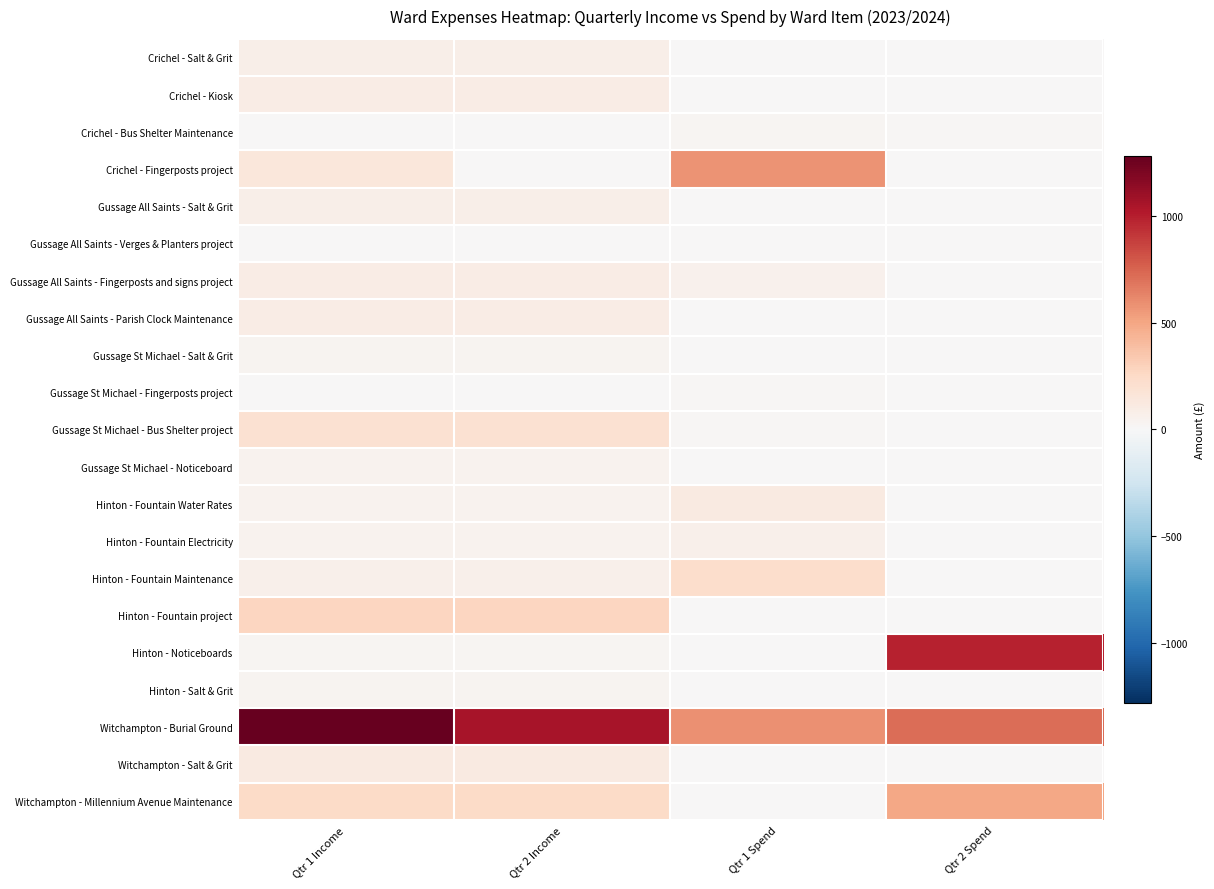

Reading left to right, list all the values displayed in this chart.

Crichel - Salt & Grit: Qtr 1 Income=75.0	Qtr 2 Income=75.0	Qtr 1 Spend=0.0	Qtr 2 Spend=0.0
Crichel - Kiosk: Qtr 1 Income=100.0	Qtr 2 Income=100.0	Qtr 1 Spend=0.0	Qtr 2 Spend=0.0
Crichel - Bus Shelter Maintenance: Qtr 1 Income=0.0	Qtr 2 Income=0.0	Qtr 1 Spend=30.0	Qtr 2 Spend=15.0
Crichel - Fingerposts project: Qtr 1 Income=150.0	Qtr 2 Income=0.0	Qtr 1 Spend=574.0	Qtr 2 Spend=0.0
Gussage All Saints - Salt & Grit: Qtr 1 Income=75.0	Qtr 2 Income=75.0	Qtr 1 Spend=0.0	Qtr 2 Spend=0.0
Gussage All Saints - Verges & Planters project: Qtr 1 Income=0.0	Qtr 2 Income=0.0	Qtr 1 Spend=0.0	Qtr 2 Spend=0.0
Gussage All Saints - Fingerposts and signs project: Qtr 1 Income=100.0	Qtr 2 Income=100.0	Qtr 1 Spend=60.0	Qtr 2 Spend=0.0
Gussage All Saints - Parish Clock Maintenance: Qtr 1 Income=100.0	Qtr 2 Income=100.0	Qtr 1 Spend=0.0	Qtr 2 Spend=0.0
Gussage St Michael - Salt & Grit: Qtr 1 Income=37.5	Qtr 2 Income=37.0	Qtr 1 Spend=0.0	Qtr 2 Spend=0.0
Gussage St Michael - Fingerposts project: Qtr 1 Income=0.0	Qtr 2 Income=0.0	Qtr 1 Spend=20.0	Qtr 2 Spend=0.0
Gussage St Michael - Bus Shelter project: Qtr 1 Income=200.0	Qtr 2 Income=200.0	Qtr 1 Spend=12.0	Qtr 2 Spend=0.0
Gussage St Michael - Noticeboard: Qtr 1 Income=50.0	Qtr 2 Income=50.0	Qtr 1 Spend=0.0	Qtr 2 Spend=0.0
Hinton - Fountain Water Rates: Qtr 1 Income=44.0	Qtr 2 Income=44.0	Qtr 1 Spend=114.0	Qtr 2 Spend=0.0
Hinton - Fountain Electricity: Qtr 1 Income=44.0	Qtr 2 Income=44.0	Qtr 1 Spend=62.0	Qtr 2 Spend=0.0
Hinton - Fountain Maintenance: Qtr 1 Income=66.0	Qtr 2 Income=66.0	Qtr 1 Spend=221.0	Qtr 2 Spend=0.0
Hinton - Fountain project: Qtr 1 Income=275.0	Qtr 2 Income=275.0	Qtr 1 Spend=0.0	Qtr 2 Spend=0.0
Hinton - Noticeboards: Qtr 1 Income=25.0	Qtr 2 Income=25.0	Qtr 1 Spend=0.0	Qtr 2 Spend=989.0
Hinton - Salt & Grit: Qtr 1 Income=37.5	Qtr 2 Income=37.0	Qtr 1 Spend=0.0	Qtr 2 Spend=0.0
Witchampton - Burial Ground: Qtr 1 Income=1282.0	Qtr 2 Income=1055.0	Qtr 1 Spend=583.0	Qtr 2 Spend=720.0
Witchampton - Salt & Grit: Qtr 1 Income=112.5	Qtr 2 Income=112.0	Qtr 1 Spend=0.0	Qtr 2 Spend=0.0
Witchampton - Millennium Avenue Maintenance: Qtr 1 Income=250.0	Qtr 2 Income=250.0	Qtr 1 Spend=0.0	Qtr 2 Spend=500.0